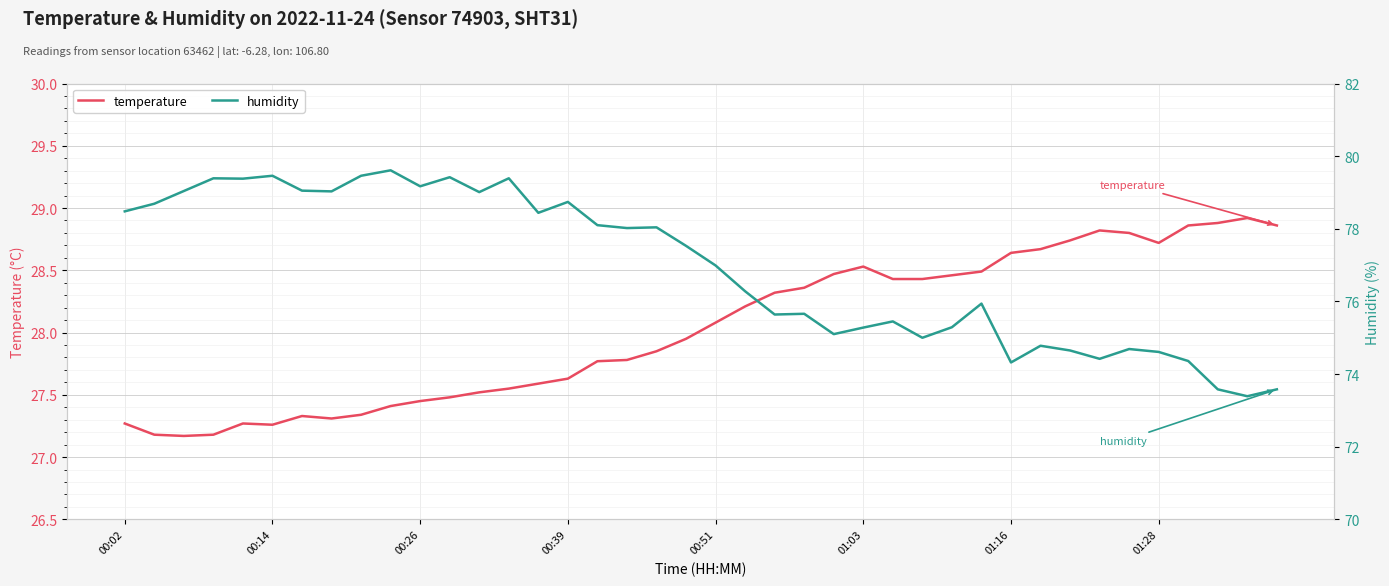

What is the value of the humidity point at the 24th from the left?

75.7